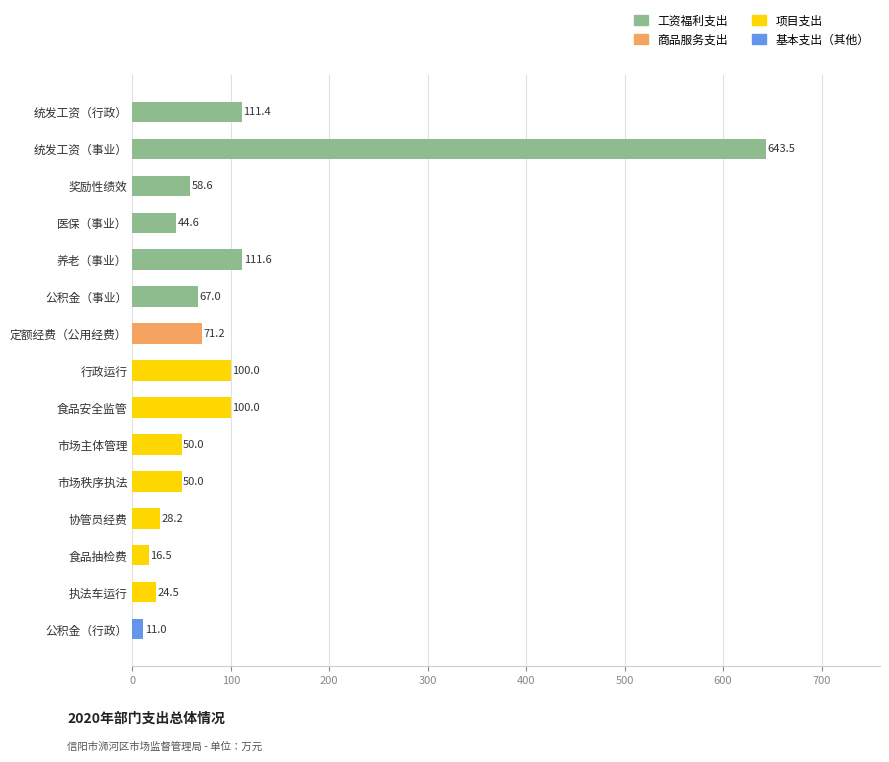

Is it true that 工资福利支出 equals 36.6 at 公积金（事业）?

False